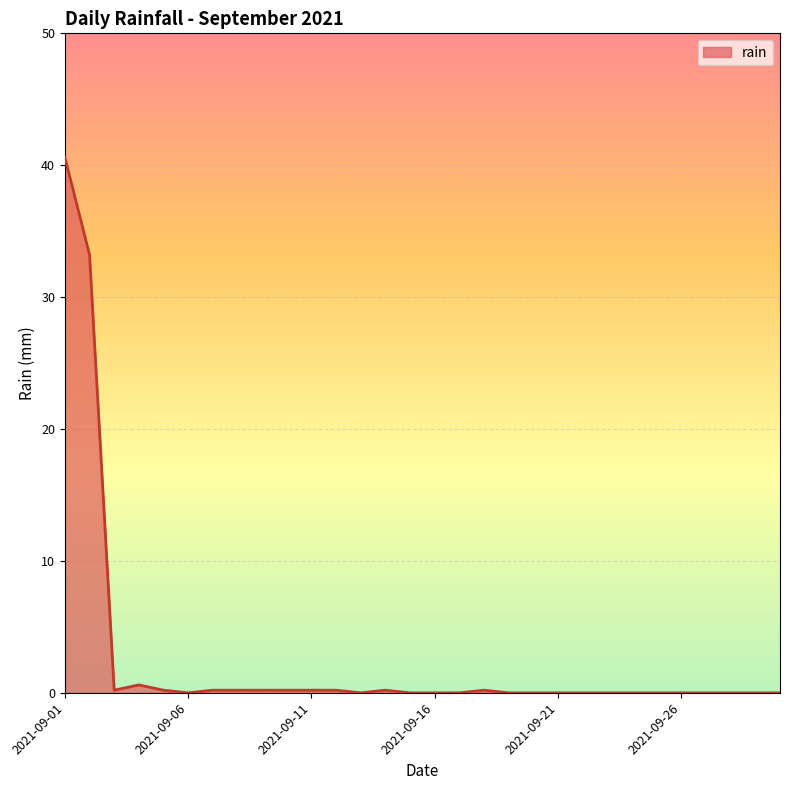

What is the maximum value shown in the chart?

40.6